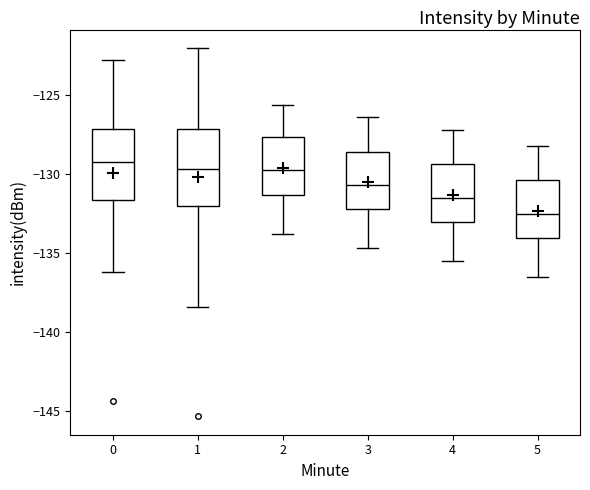

Which box's median line is the lowest?

5